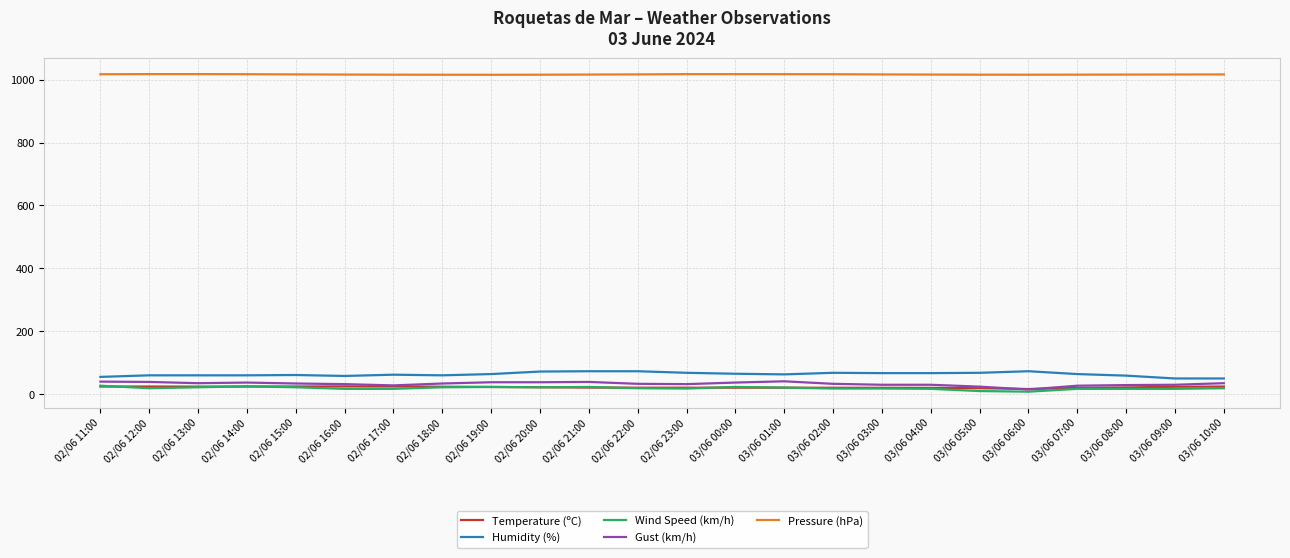

True or false: Gust (km/h) has a value of 35.0 at 03/06 10:00.

True